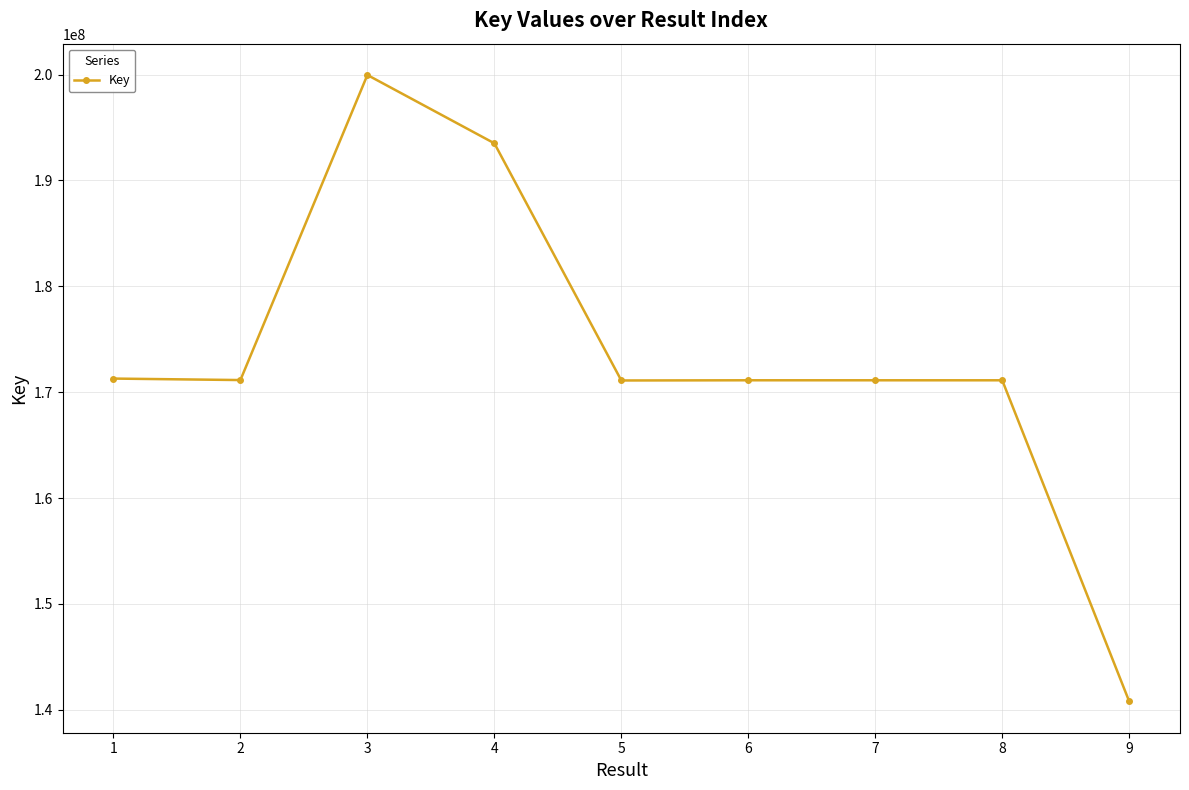

What is the value of the 4th point from the left?

193502128